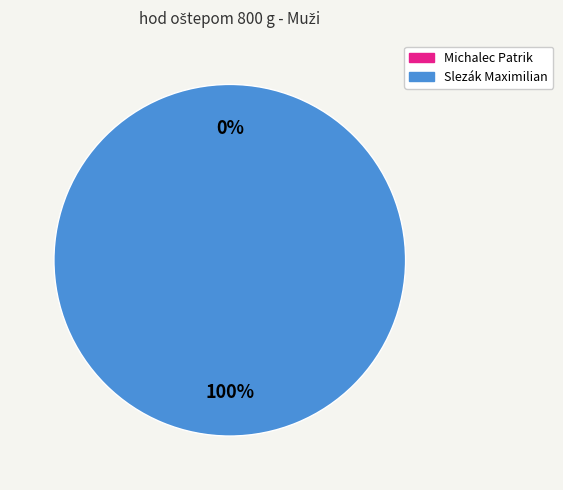

The Slezák Maximilian slice represents 88% of the pie. True or false?

False